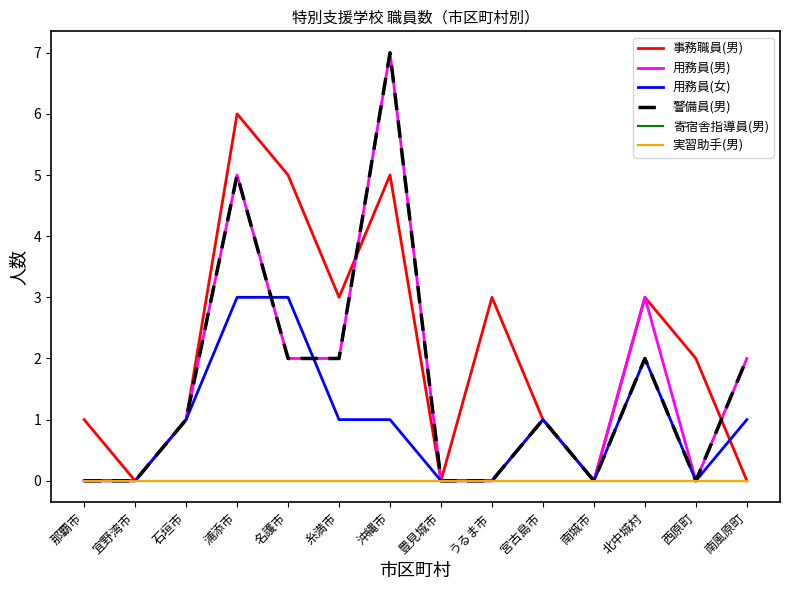

At which label does 警備員(男) reach its minimum?

那覇市